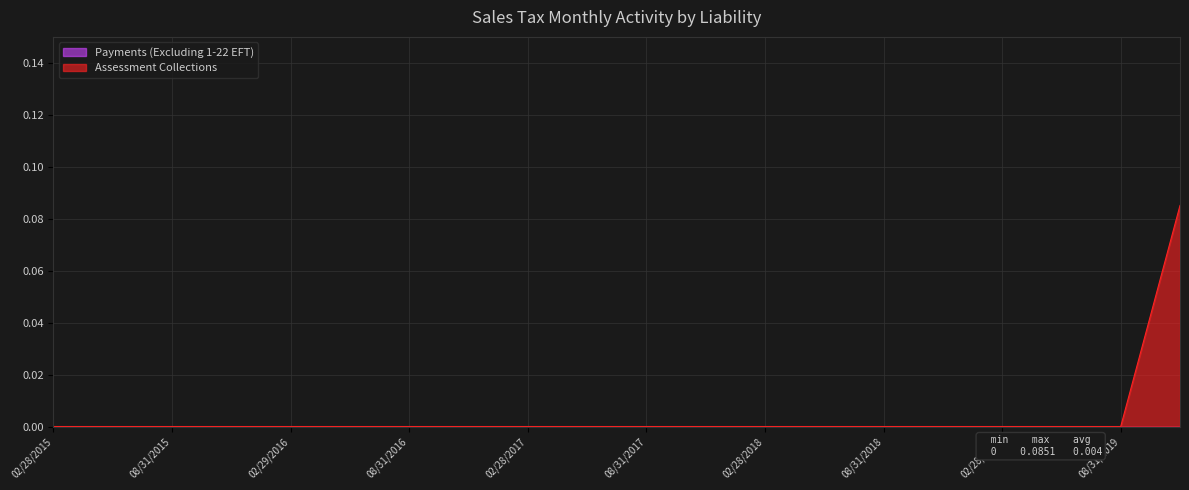

What position from the right is 02/28/2015?

20